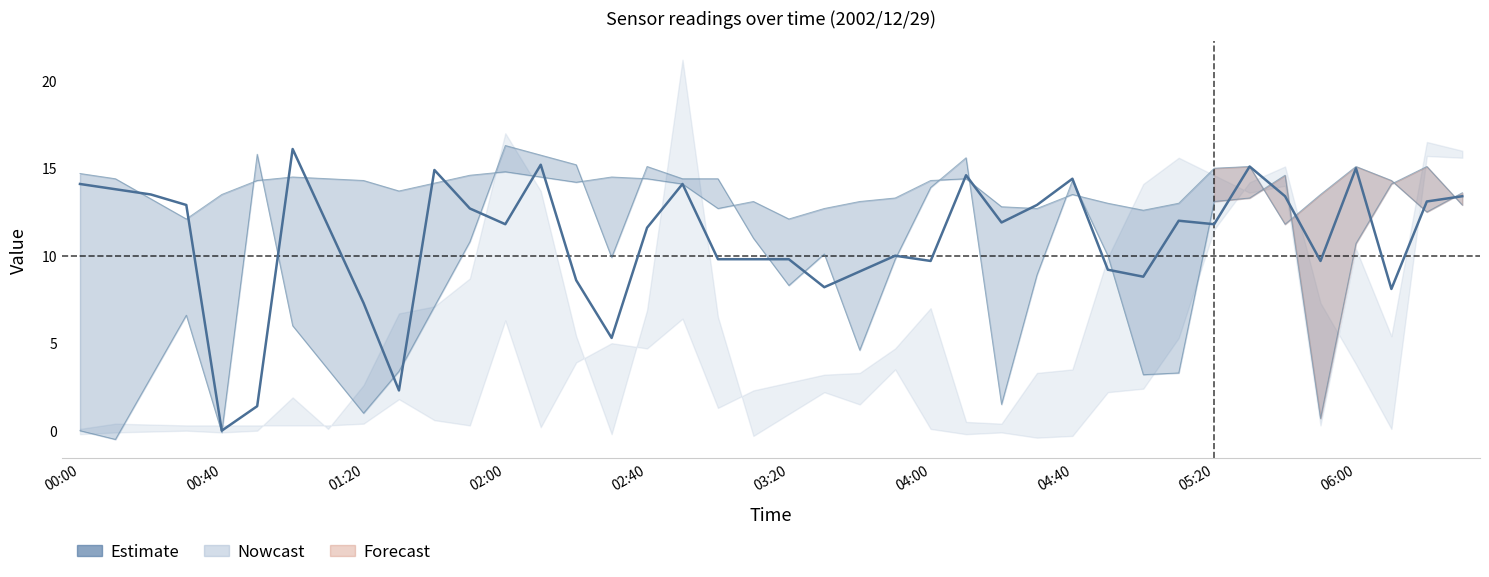

How many points are higher than both their immediate neighbors (excluding endpoints)?

10